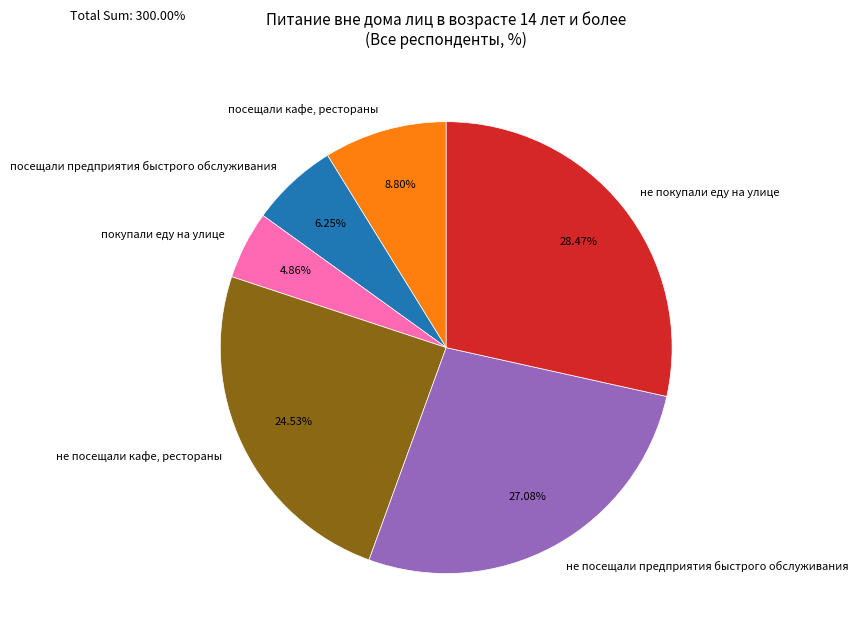

Is не посещали кафе, рестораны the majority of the pie?

No